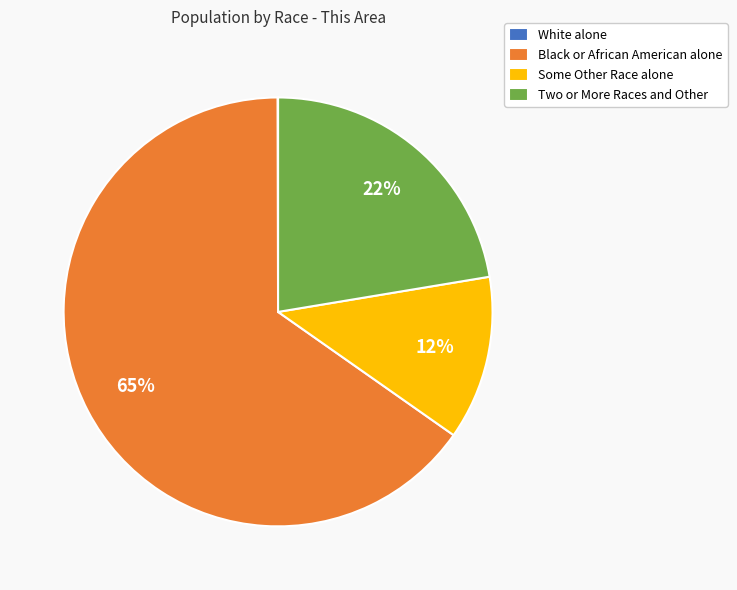

What percentage is the Some Other Race alone slice, to the nearest percent?

12%